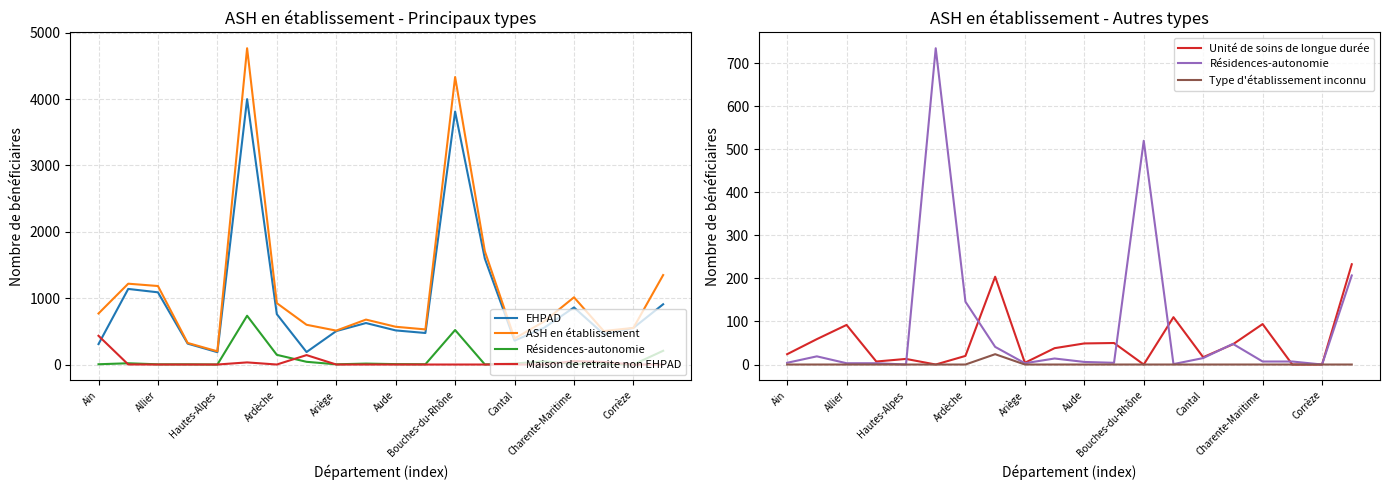

What are all the series names shown in the legend?

EHPAD, ASH en établissement, Résidences-autonomie, Maison de retraite non EHPAD, Unité de soins de longue durée, Type d'établissement inconnu